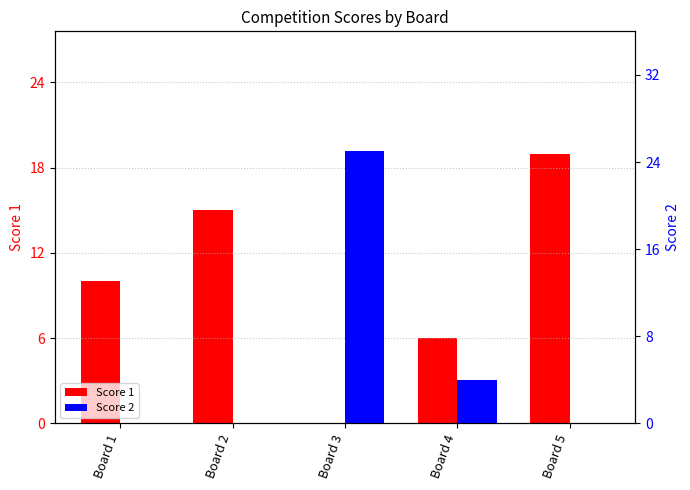

At which label does Score 1 first exceed 10?

Board 2